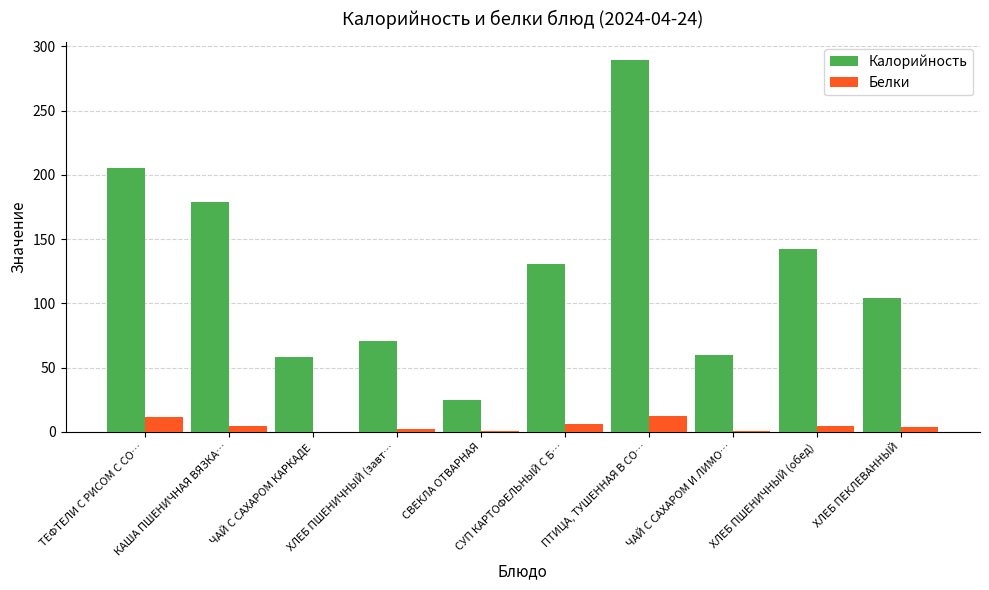

How many series are shown in this chart?

2